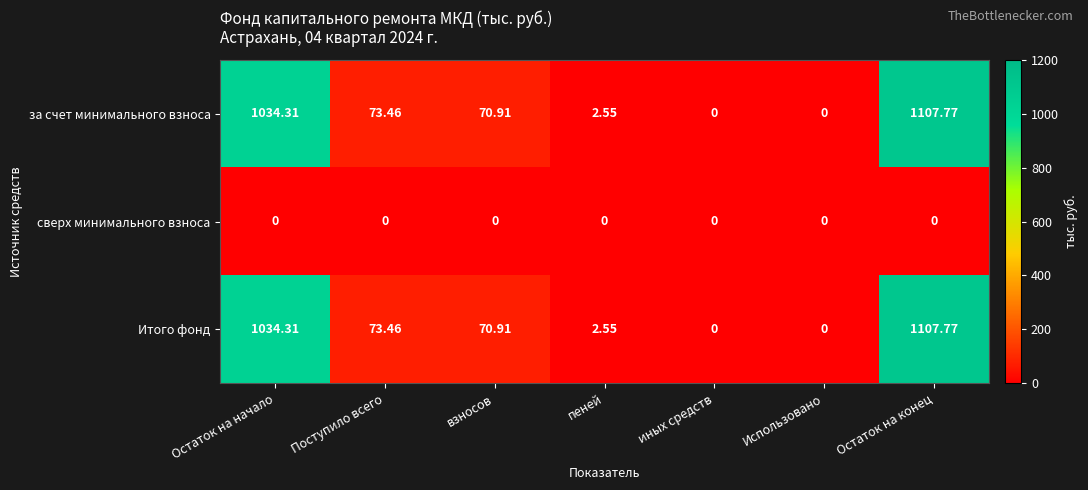

What is the difference between the highest and lowest values at взносов?

70.9